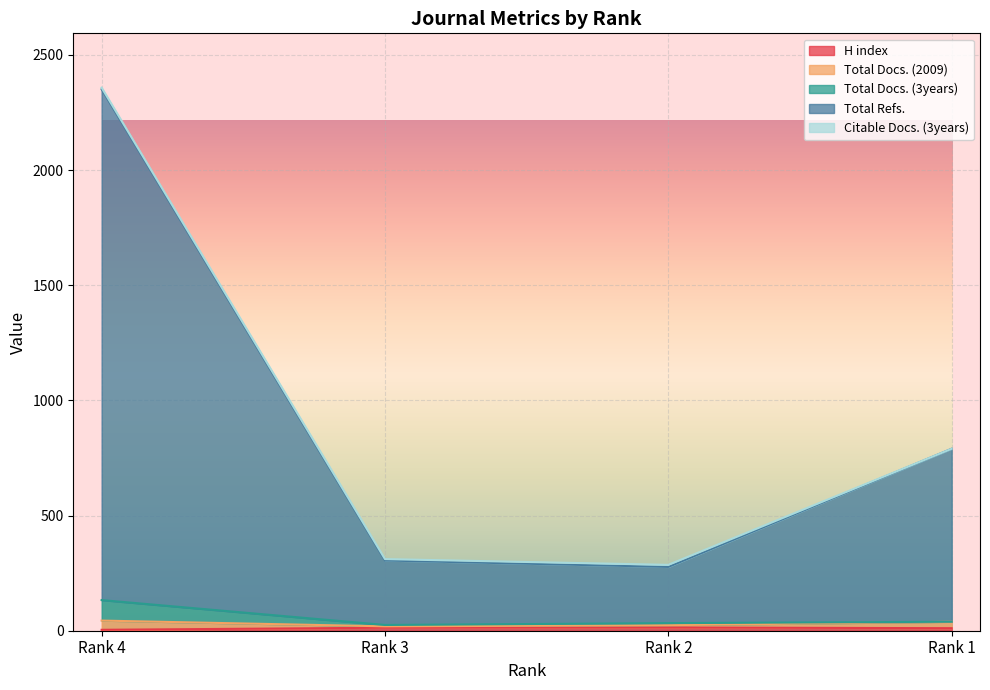

At which category is the sum across all series the highest?

Rank 4